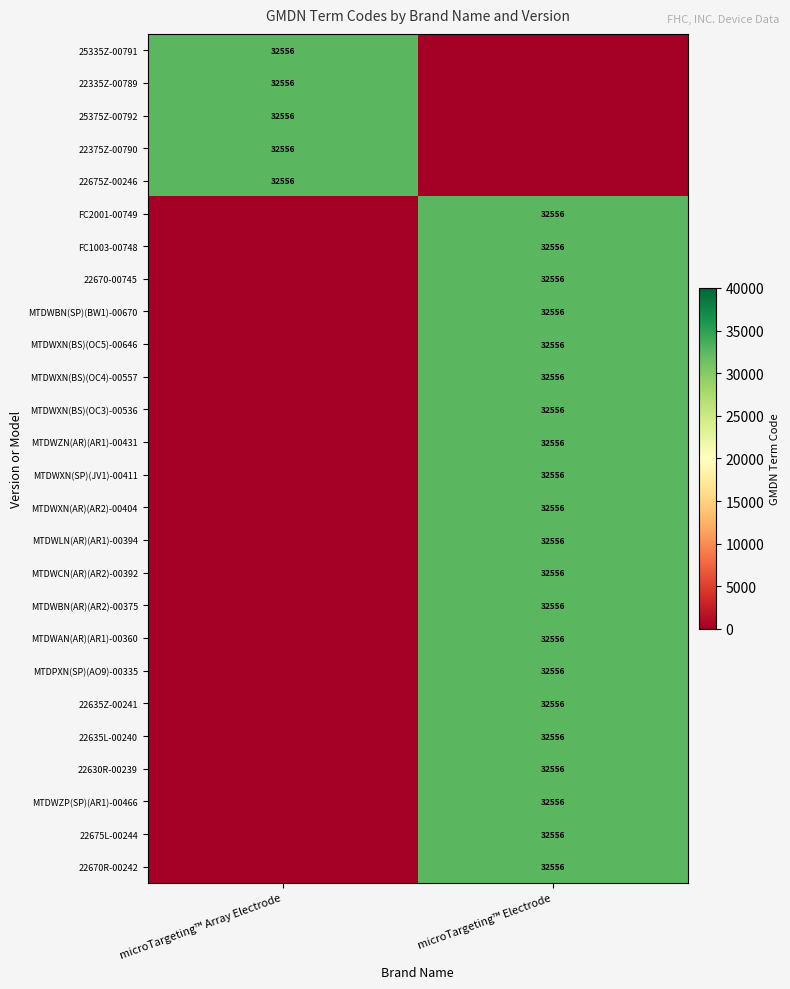

Is it true that MTDPXN(SP)(AO9)-00335 equals 32556 at microTargeting™ Electrode?

True